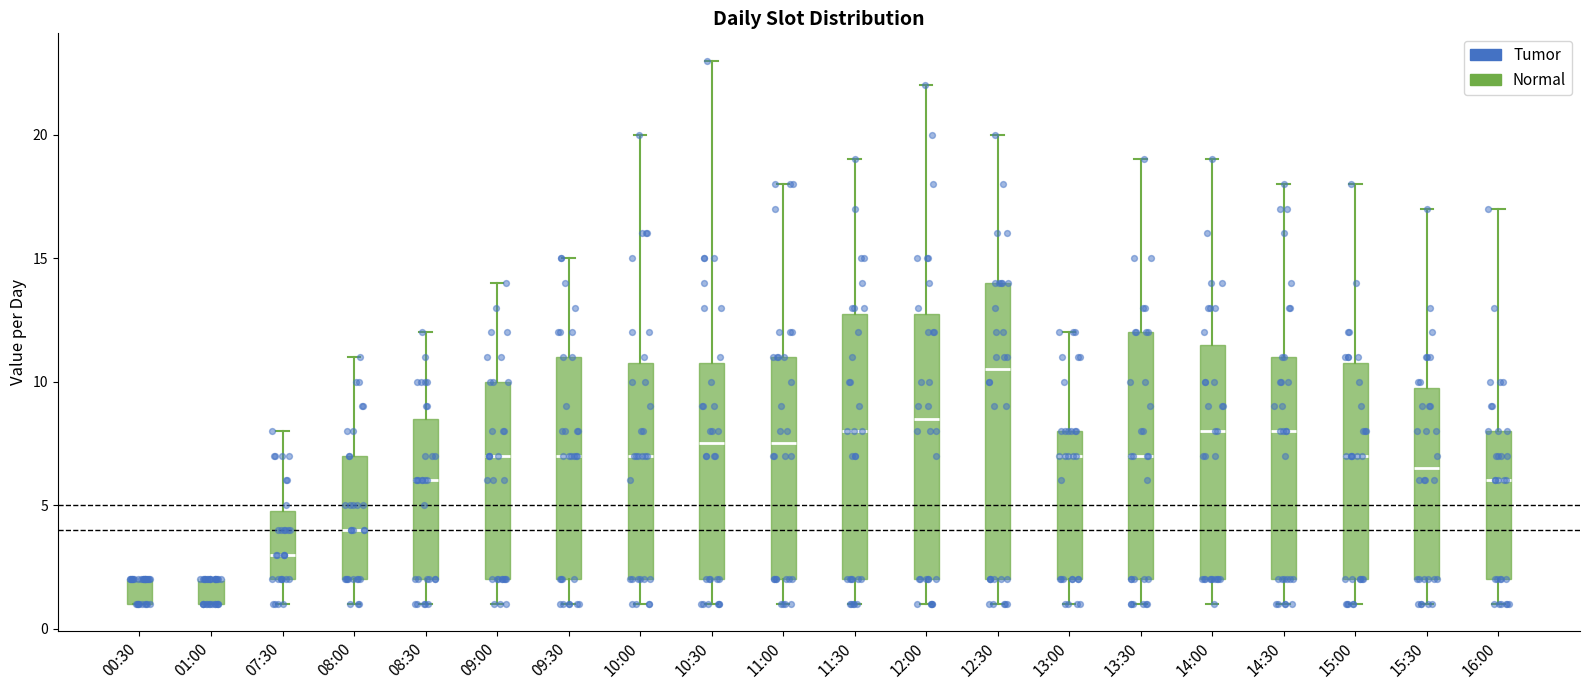

Reading left to right, read every box against the y-axis: the position of its median line, the range the box covers, and the ends of its whiskers. The values are not printed on the chart, so give them approximately, as read against the axis.

00:30: median 2.0 (drawn on the box's upper edge), box 1.0 to 2.0, whiskers 1.0 to 2.0
01:00: median 2.0 (drawn on the box's upper edge), box 1.0 to 2.0, whiskers 1.0 to 2.0
07:30: median 3.0, box 2.0 to 5.0, whiskers 1.0 to 8.0
08:00: median 4.0, box 2.0 to 7.0, whiskers 1.0 to 11.0
08:30: median 6.0, box 2.0 to 8.5, whiskers 1.0 to 12.0
09:00: median 7.0, box 2.0 to 10.0, whiskers 1.0 to 14.0
09:30: median 7.0, box 2.0 to 11.0, whiskers 1.0 to 15.0
10:00: median 7.0, box 2.0 to 11.0, whiskers 1.0 to 20.0
10:30: median 7.5, box 2.0 to 11.0, whiskers 1.0 to 23.0
11:00: median 7.5, box 2.0 to 11.0, whiskers 1.0 to 18.0
11:30: median 8.0, box 2.0 to 13.0, whiskers 1.0 to 19.0
12:00: median 8.5, box 2.0 to 13.0, whiskers 1.0 to 22.0
12:30: median 10.5, box 2.0 to 14.0, whiskers 1.0 to 20.0
13:00: median 7.0, box 2.0 to 8.0, whiskers 1.0 to 12.0
13:30: median 7.0, box 2.0 to 12.0, whiskers 1.0 to 19.0
14:00: median 8.0, box 2.0 to 11.5, whiskers 1.0 to 19.0
14:30: median 8.0, box 2.0 to 11.0, whiskers 1.0 to 18.0
15:00: median 7.0, box 2.0 to 11.0, whiskers 1.0 to 18.0
15:30: median 6.5, box 2.0 to 10.0, whiskers 1.0 to 17.0
16:00: median 6.0, box 2.0 to 8.0, whiskers 1.0 to 17.0